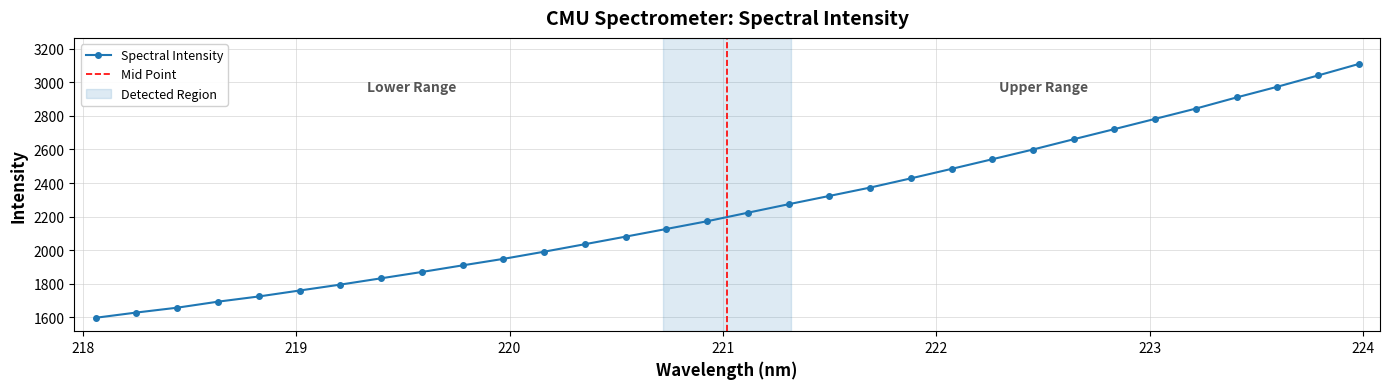

What is the value of the 25th point from the left?

2661.1